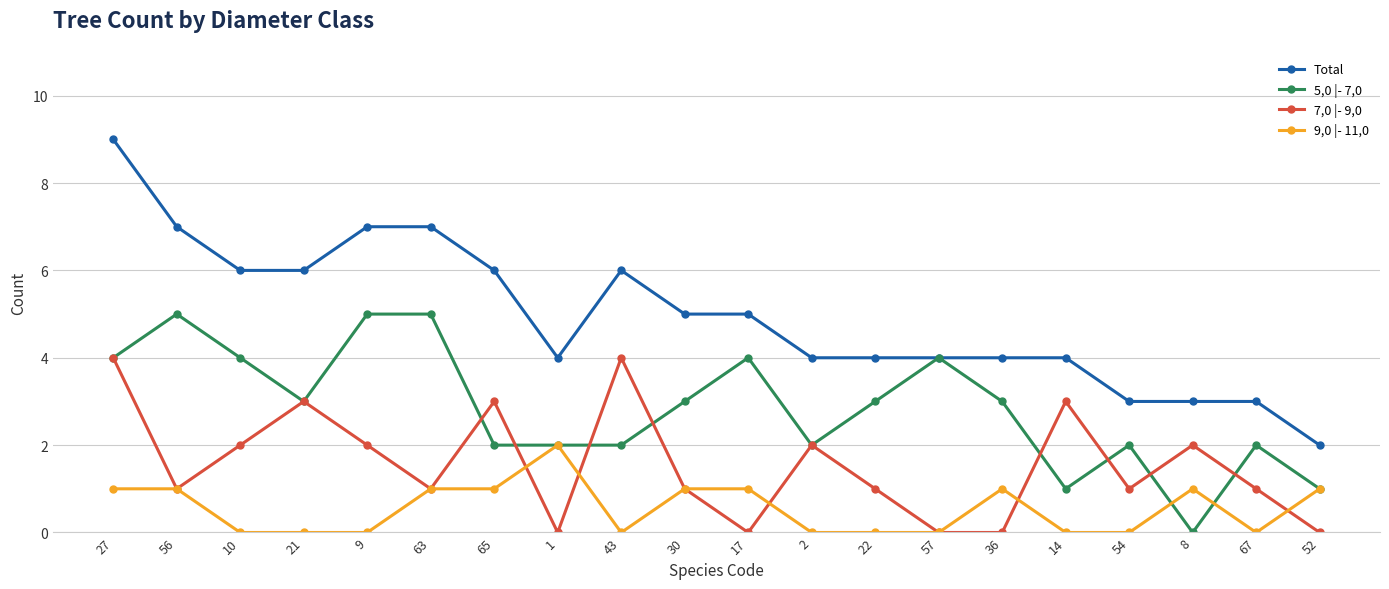

Reading left to right, what are all the values shown in this chart?

Total: 9	7	6	6	7	7	6	4	6	5	5	4	4	4	4	4	3	3	3	2
5,0 |- 7,0: 4	5	4	3	5	5	2	2	2	3	4	2	3	4	3	1	2	0	2	1
7,0 |- 9,0: 4	1	2	3	2	1	3	0	4	1	0	2	1	0	0	3	1	2	1	0
9,0 |- 11,0: 1	1	0	0	0	1	1	2	0	1	1	0	0	0	1	0	0	1	0	1